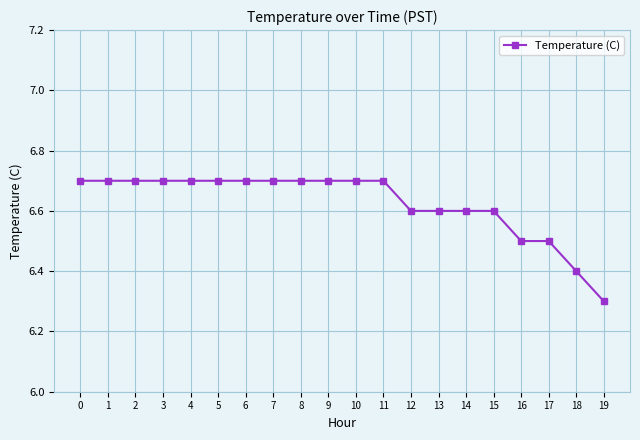

How many distinct data groups are displayed?

1